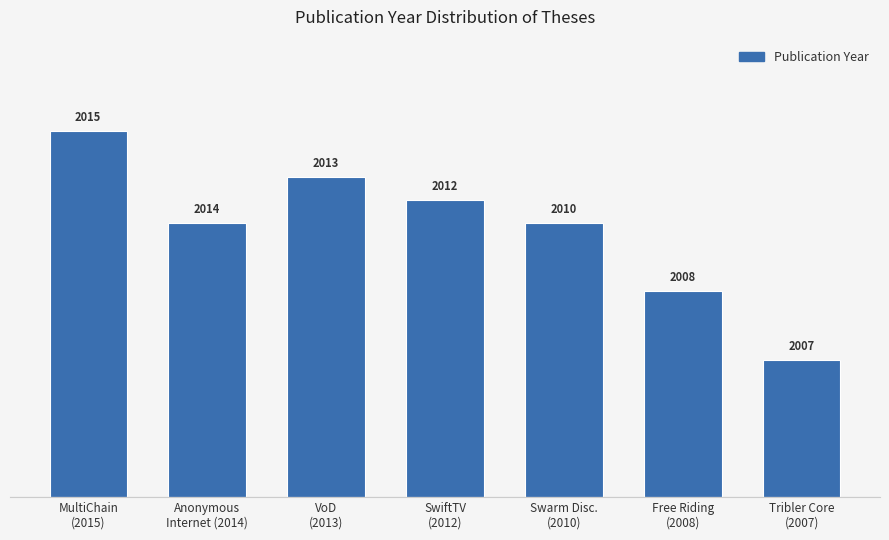

Reading left to right, list all the values displayed in this chart.

MultiChain
(2015)=8.0	Anonymous
Internet (2014)=6.0	VoD
(2013)=7.0	SwiftTV
(2012)=6.5	Swarm Disc.
(2010)=6.0	Free Riding
(2008)=4.5	Tribler Core
(2007)=3.0